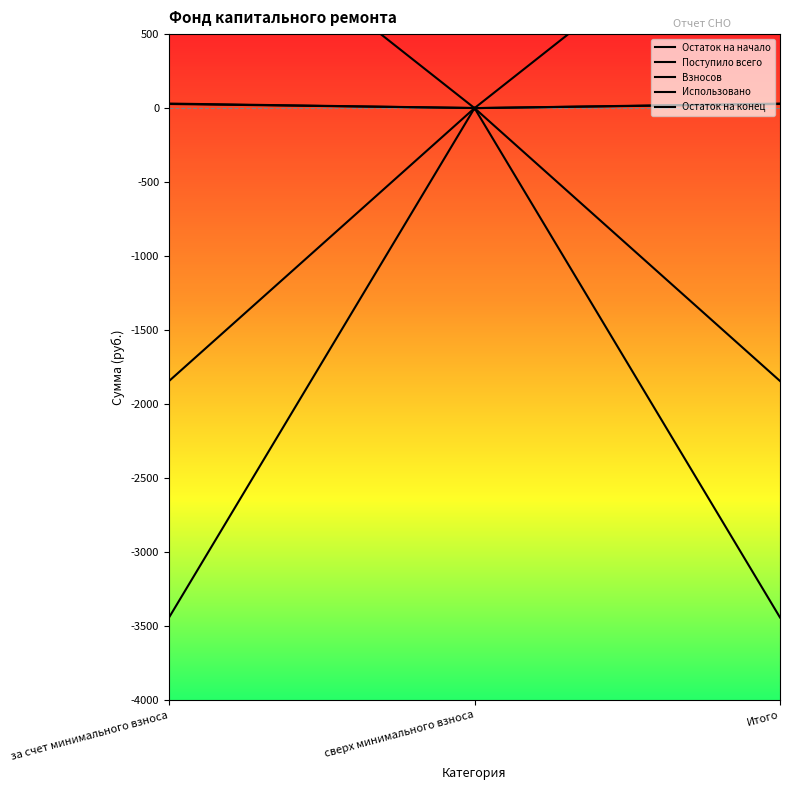

How many categories are shown in the chart?

3